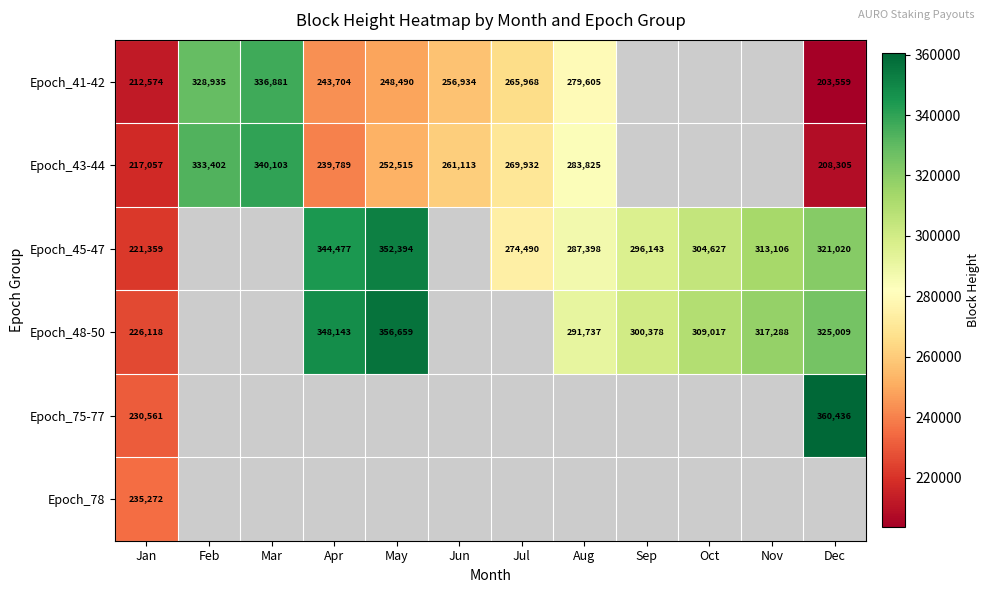

The value of Epoch_48-50 at Sep is 426566. True or false?

False